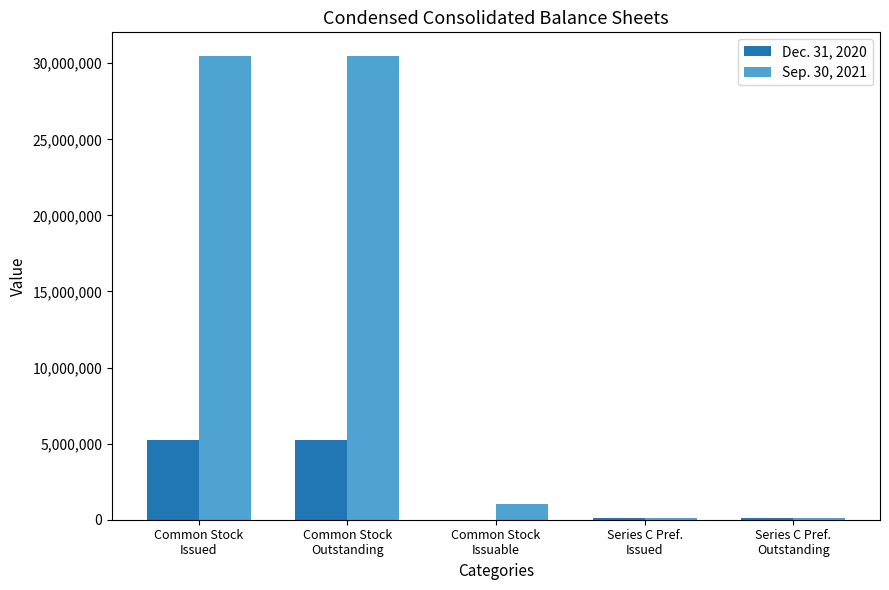

Which series has the largest total across all categories?

Sep. 30, 2021